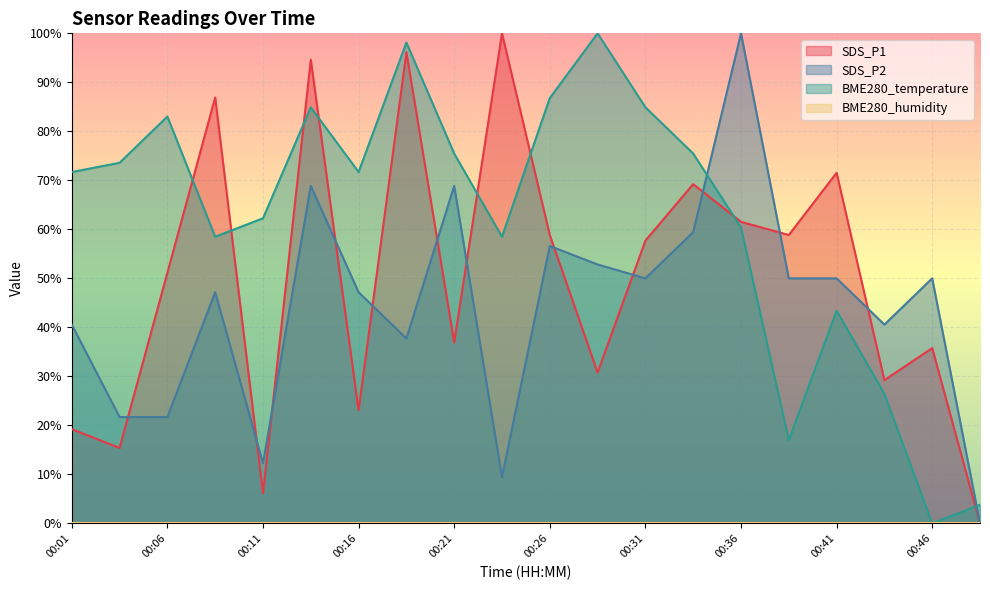

What is the difference between the highest and lowest values at 00:01?

71.7